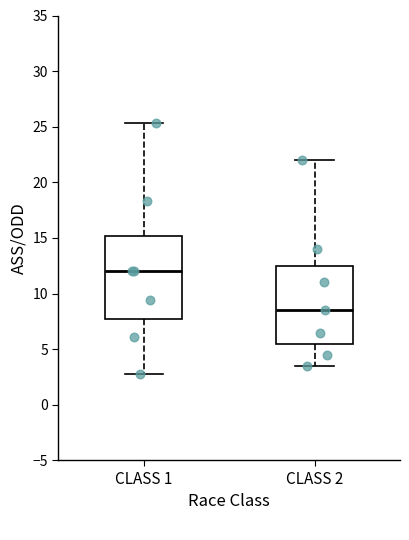

Reading left to right, transcribe this box plot: for each box, give where its median line is, the range the box spans, and where its two whiskers end, as read against the y-axis. The values are not printed on the chart, so give them approximately, as read against the axis.

CLASS 1: median 12.0, box 8.0 to 15.0, whiskers 3.0 to 25.5
CLASS 2: median 8.5, box 5.5 to 12.5, whiskers 3.5 to 22.0